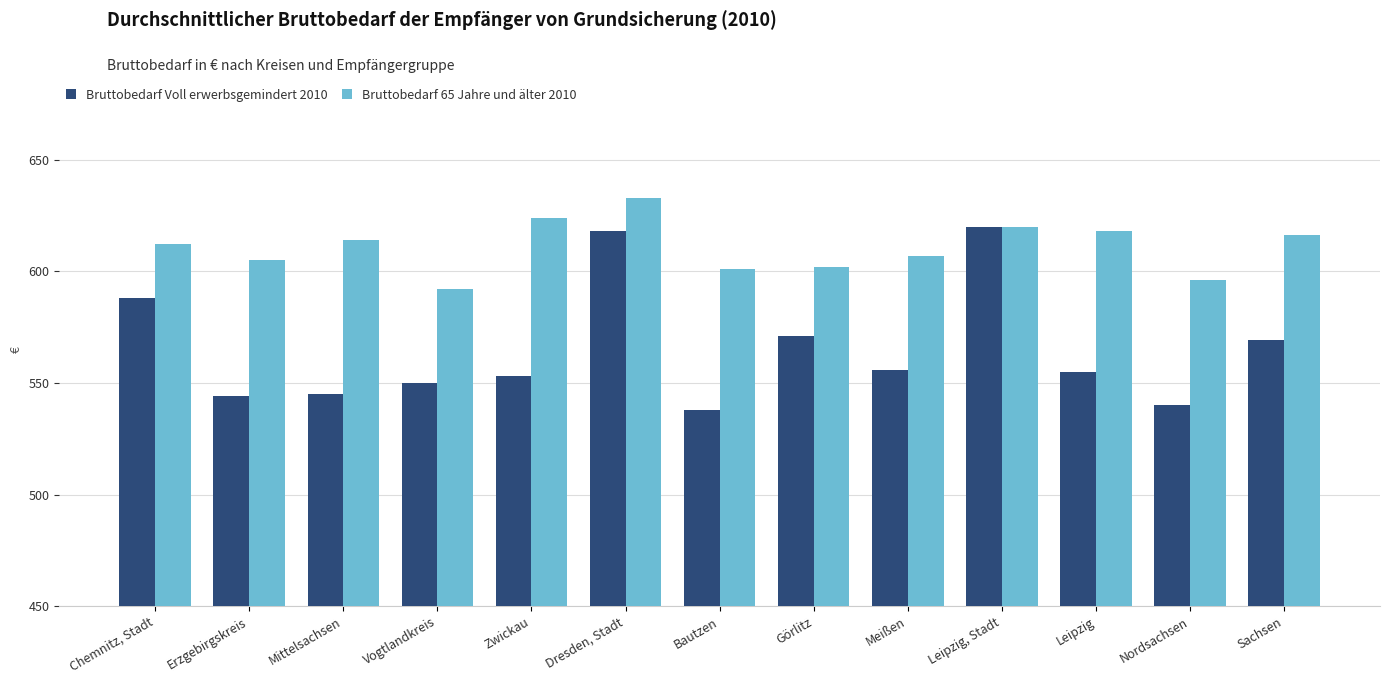

Which series has the largest total across all categories?

Bruttobedarf 65 Jahre und älter 2010